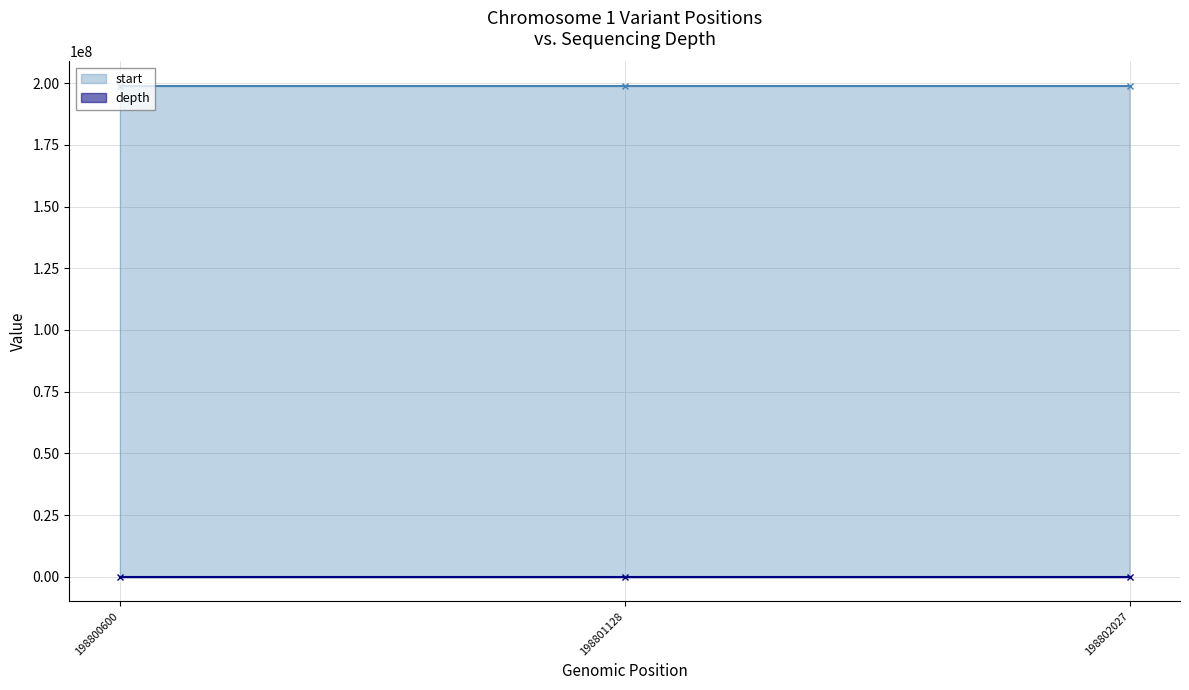

How many start values are between 198800600 and 198802027?

3